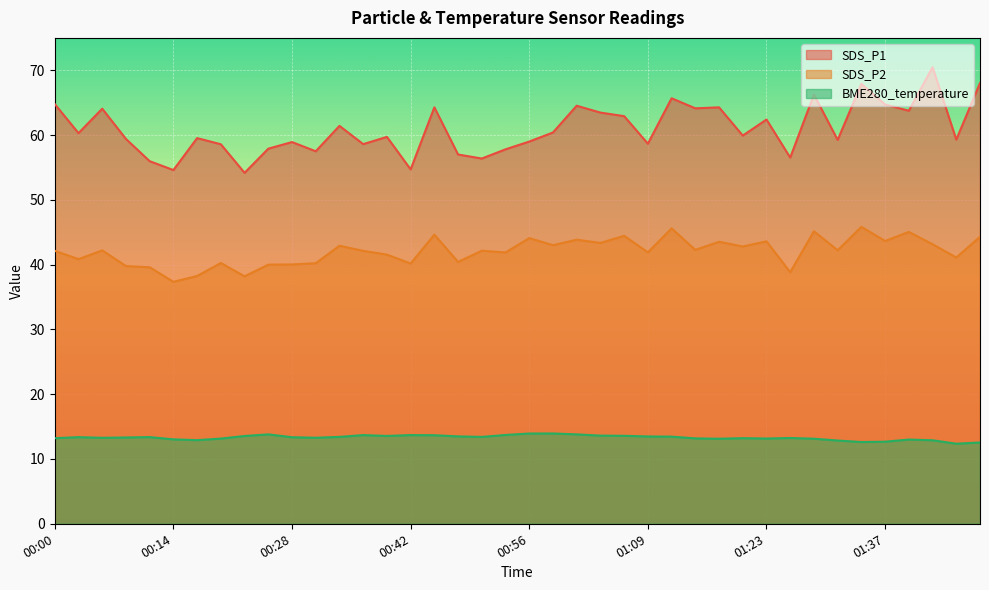

Rank the series at 00:47 from lowest to highest value.

BME280_temperature, SDS_P2, SDS_P1